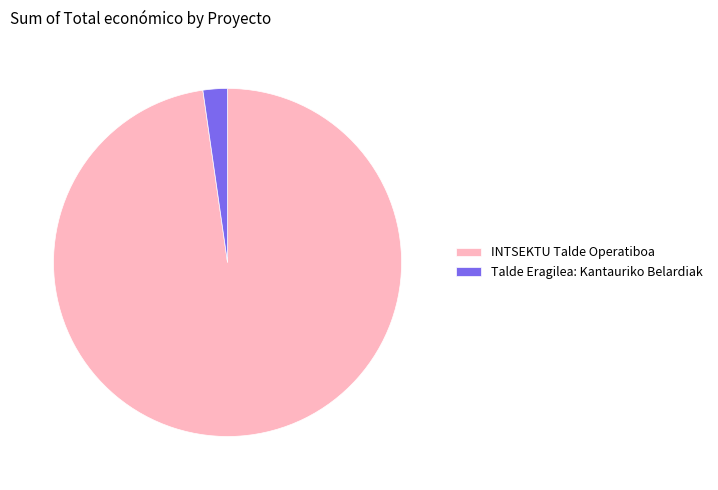

What is the smallest slice in the pie chart?

Talde Eragilea: Kantauriko Belardiak